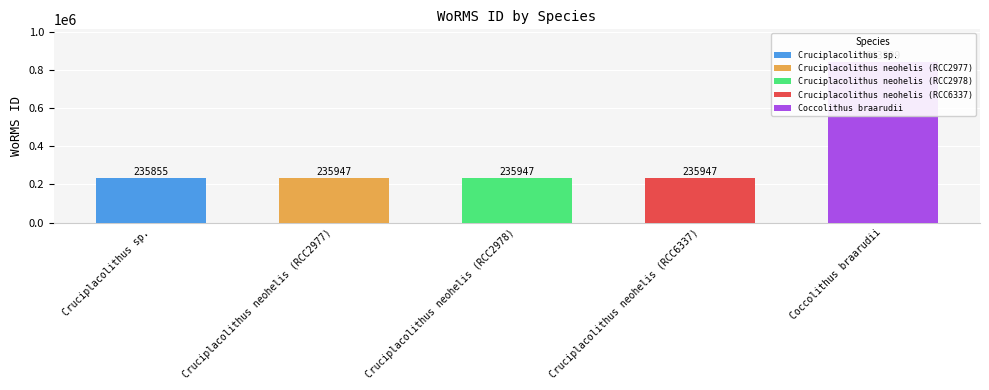

Which category has the highest value across all series?

Coccolithus braarudii